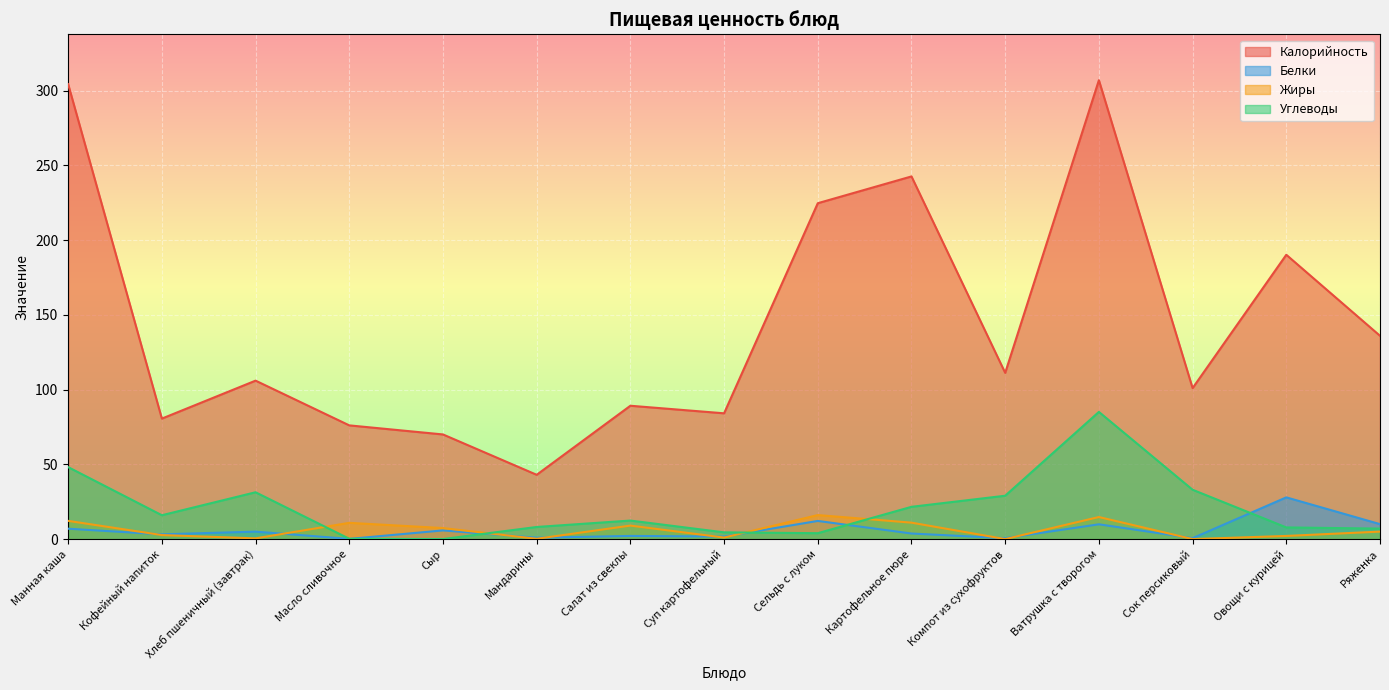

Which series has the largest total across all categories?

Калорийность